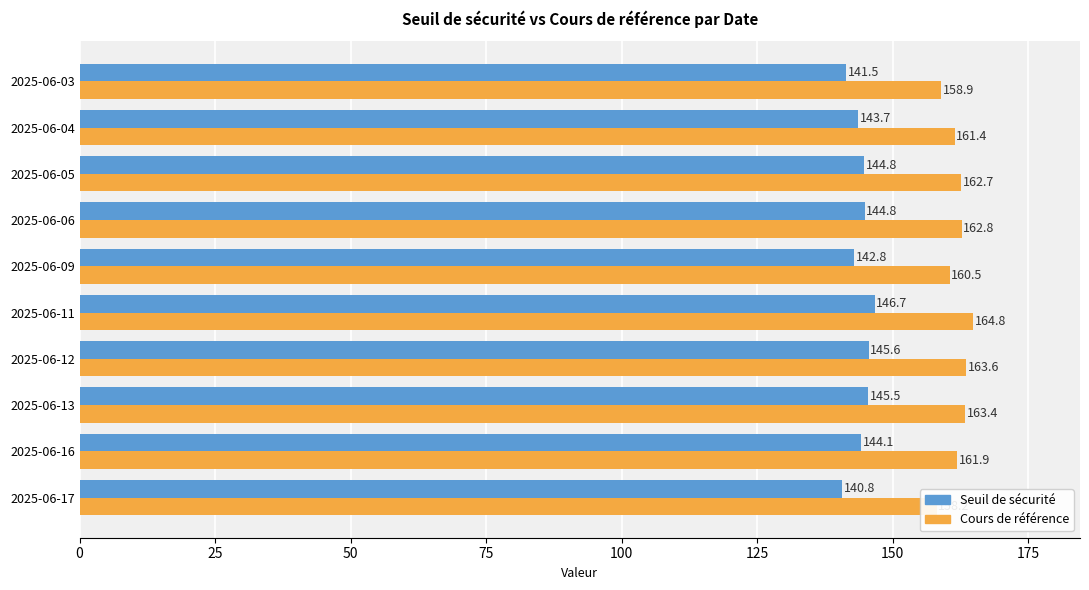

What is the sum of all Seuil de sécurité values?

1440.2